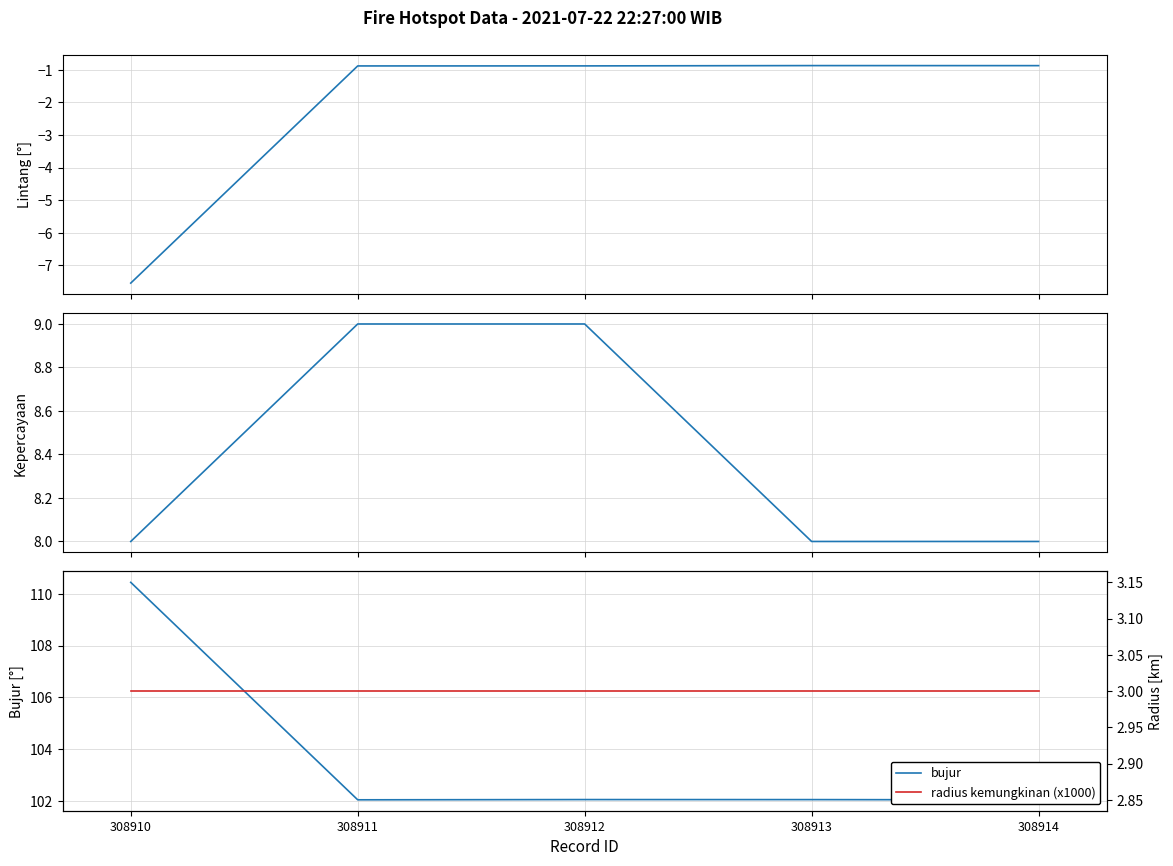

The value of bujur at 308913 is 102.1. True or false?

True